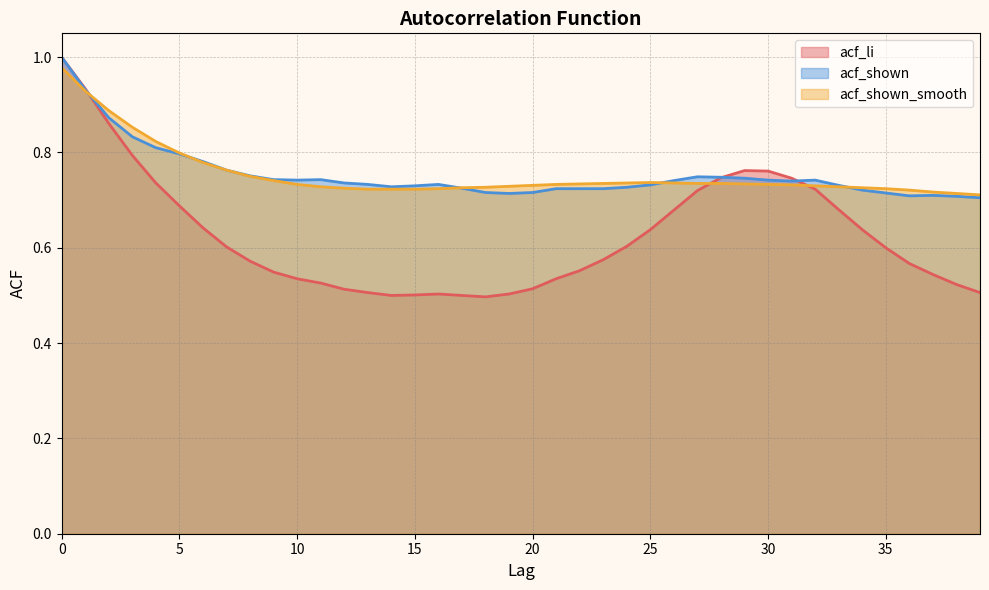

Where is the first local maximum for acf_li?

16